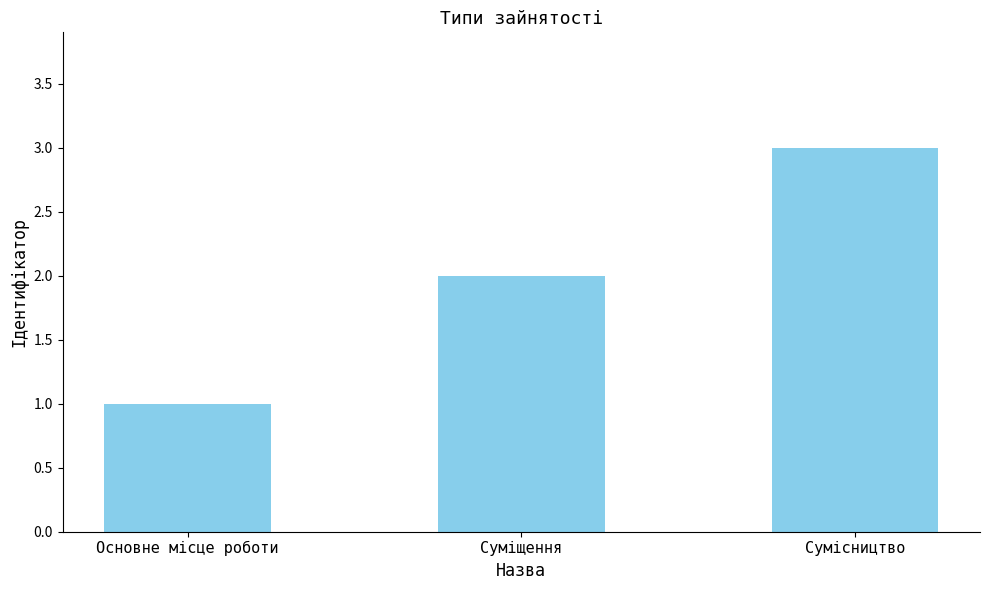

Are the bars grouped side by side (vs. stacked)?

No